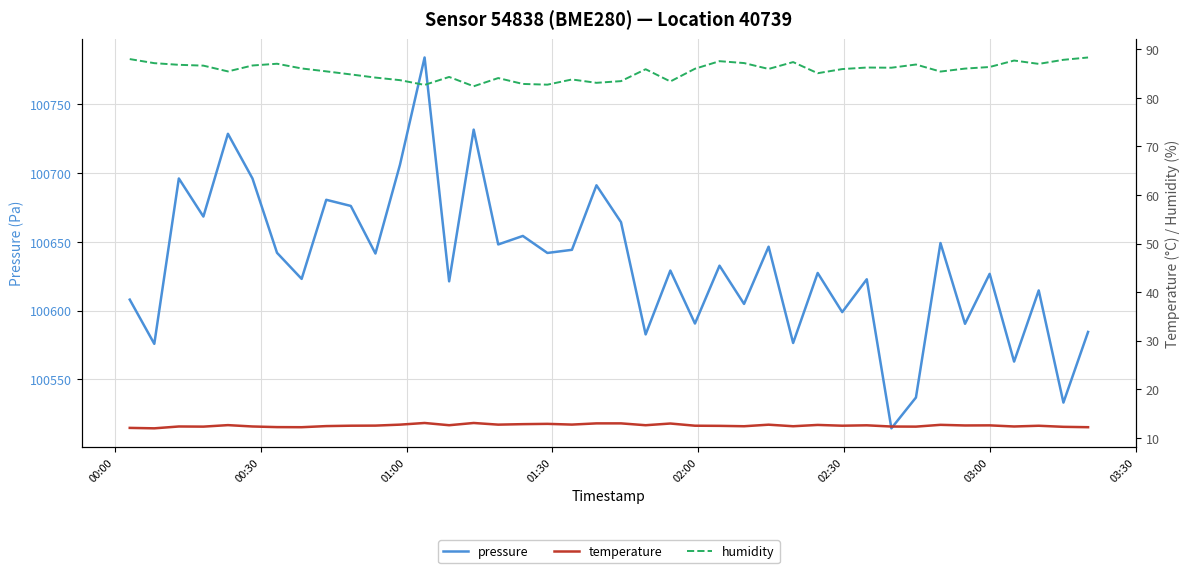

What is the maximum value for pressure?

100784.0